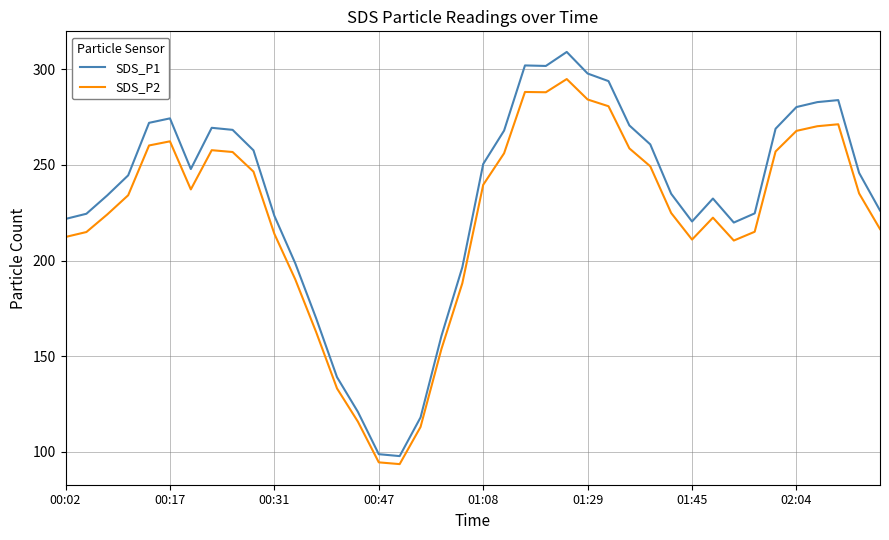

What is the minimum value shown in the chart?

93.6